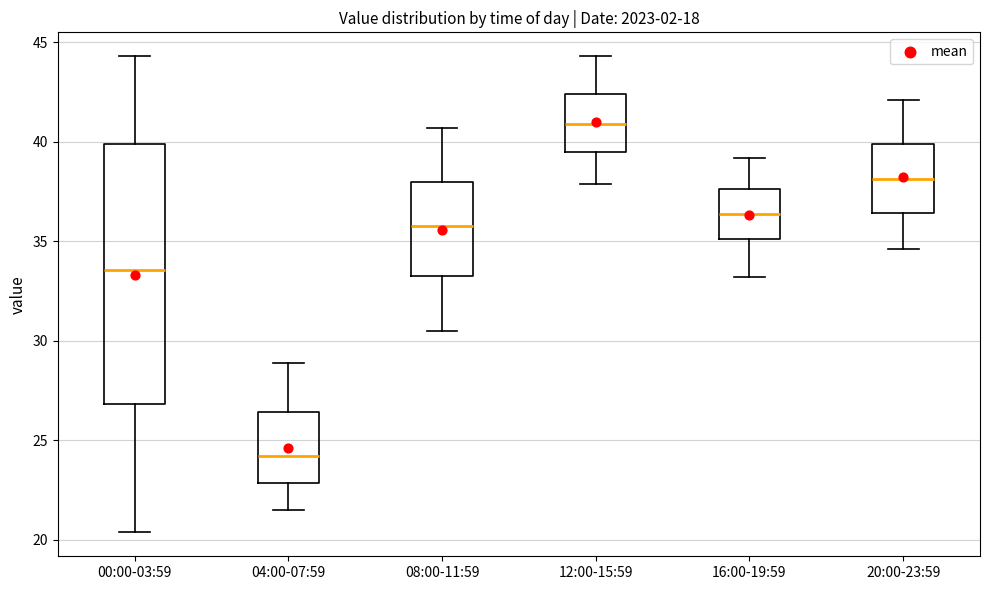

Where is the upper edge of the box for 20:00-23:59 on the y-axis? The values are not printed on the chart, so give them approximately, as read against the axis.

40.0